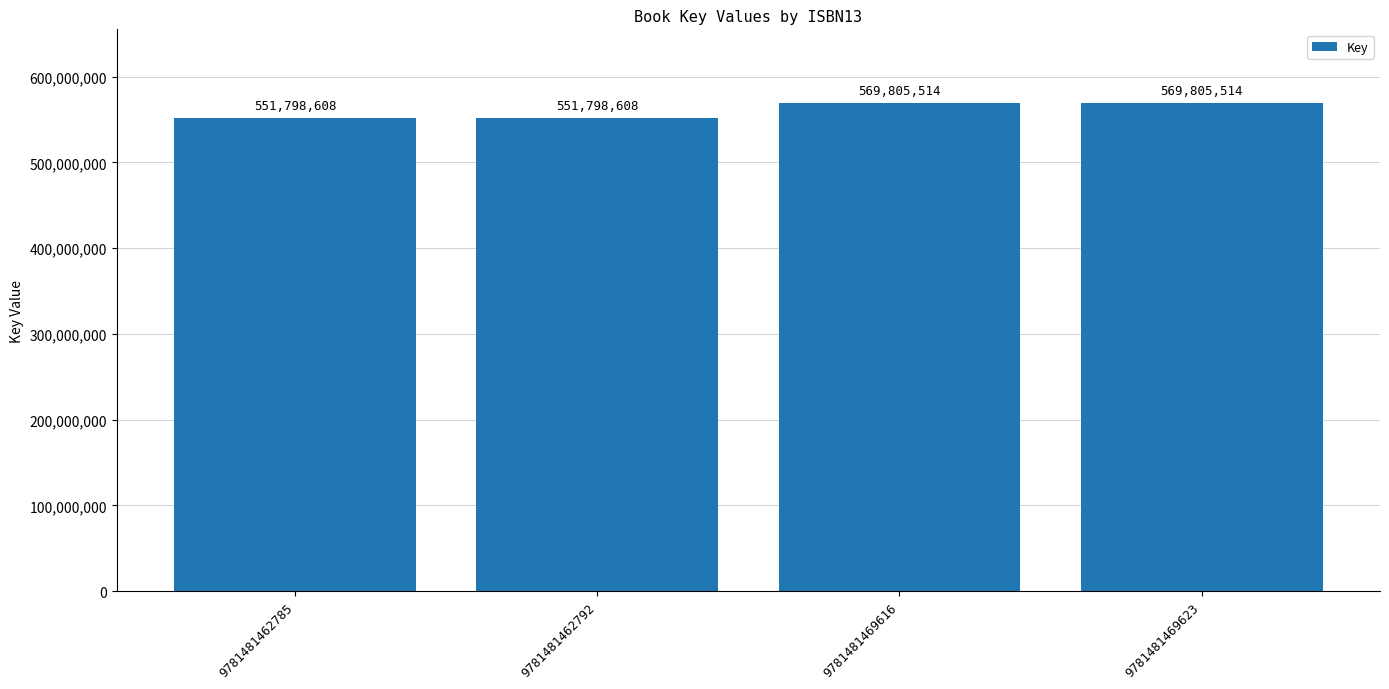

What is the maximum value shown in the chart?

569805514